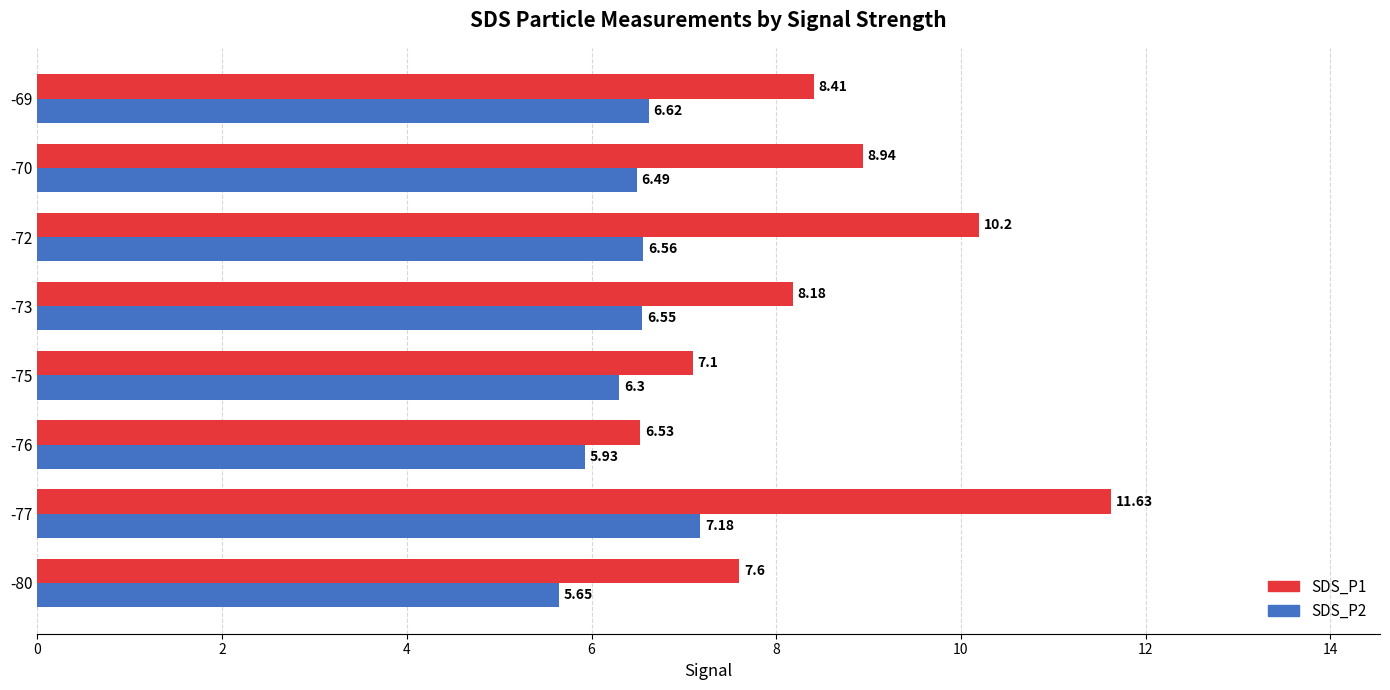

What is the average value of the SDS_P1 series?

8.6